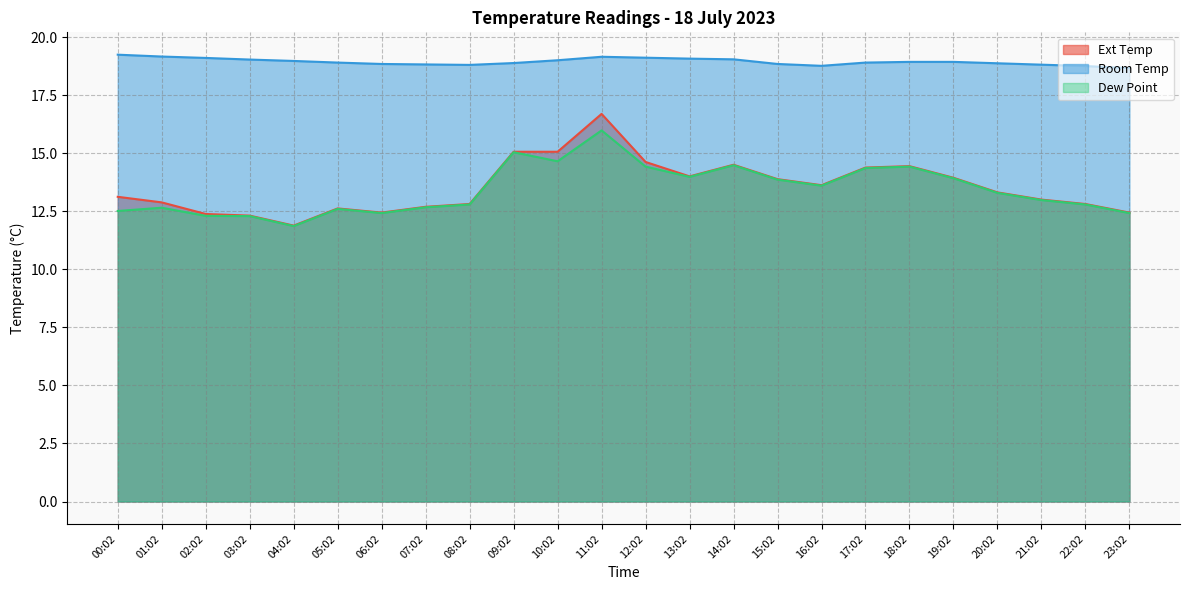

Reading left to right, extract all data points from this chart.

Ext Temp: 13.1	12.9	12.4	12.3	11.9	12.6	12.4	12.7	12.8	15.1	15.1	16.7	14.6	14.0	14.5	13.9	13.6	14.4	14.4	13.9	13.3	13.0	12.8	12.4
Room Temp: 19.2	19.2	19.1	19.0	19.0	18.9	18.8	18.8	18.8	18.9	19.0	19.1	19.1	19.1	19.0	18.8	18.8	18.9	18.9	18.9	18.9	18.8	18.8	18.7
Dew Point: 12.5	12.7	12.3	12.3	11.9	12.6	12.4	12.7	12.8	15.0	14.7	16.0	14.4	14.0	14.5	13.9	13.6	14.4	14.4	13.9	13.3	13.0	12.8	12.4